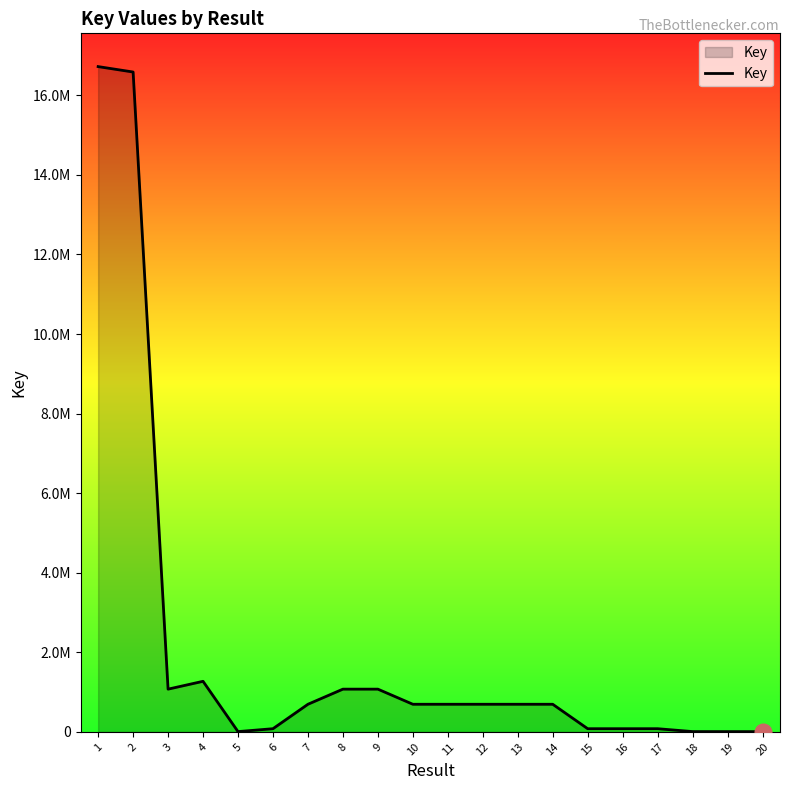

The value at 15 is 80285. True or false?

True